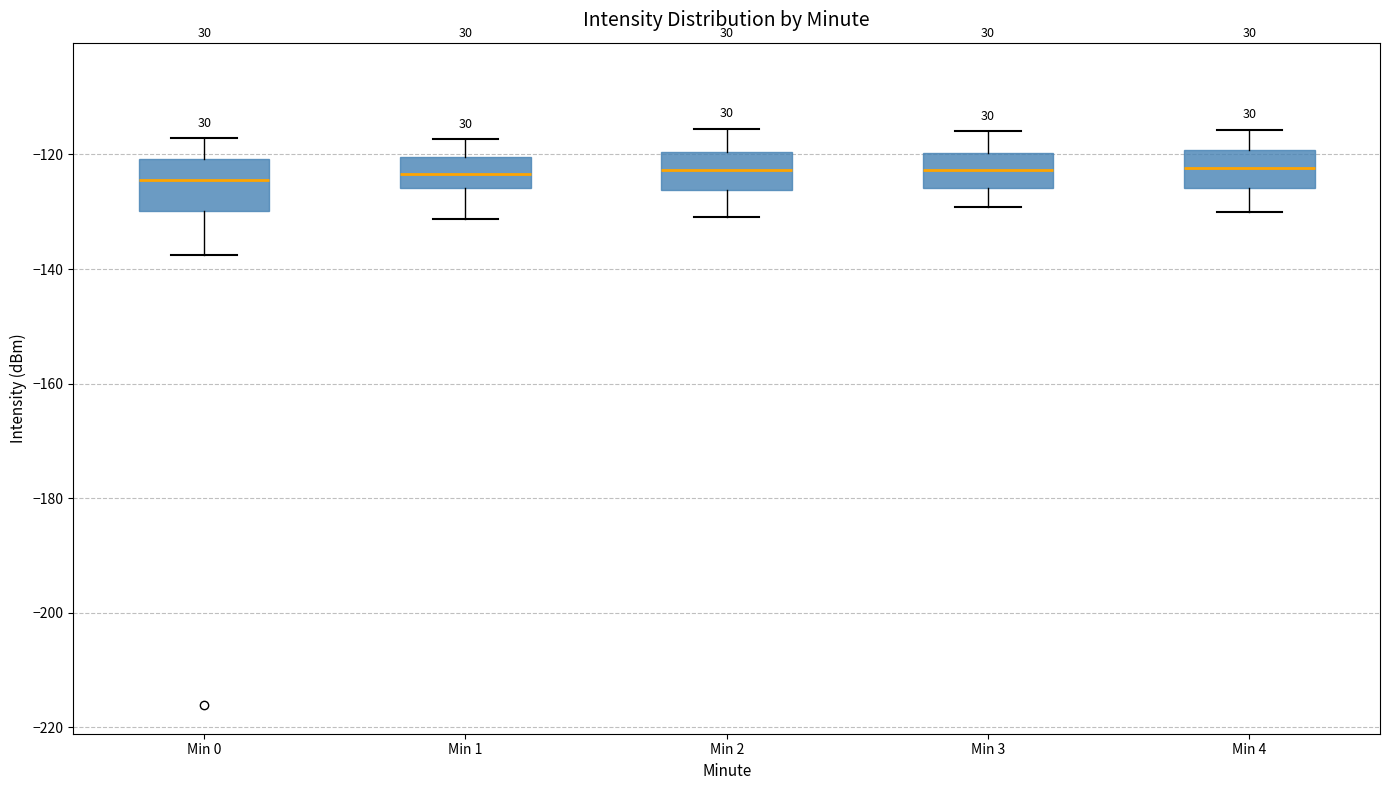

Reading left to right, read every box against the y-axis: the position of its median line, the range the box covers, and the ends of its whiskers. The values are not printed on the chart, so give them approximately, as read against the axis.

Min 0: median -124, box -130 to -120, whiskers -138 to -118
Min 1: median -124, box -126 to -120, whiskers -132 to -118
Min 2: median -122, box -126 to -120, whiskers -130 to -116
Min 3: median -122, box -126 to -120, whiskers -130 to -116
Min 4: median -122, box -126 to -120, whiskers -130 to -116